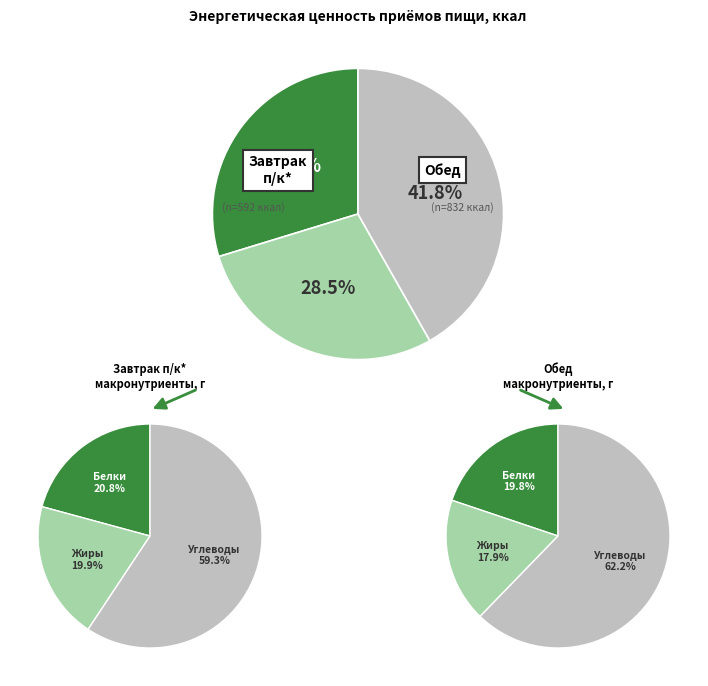

To the nearest percent, what is the combined percentage of Обед and Завтрак о/о**?

70%